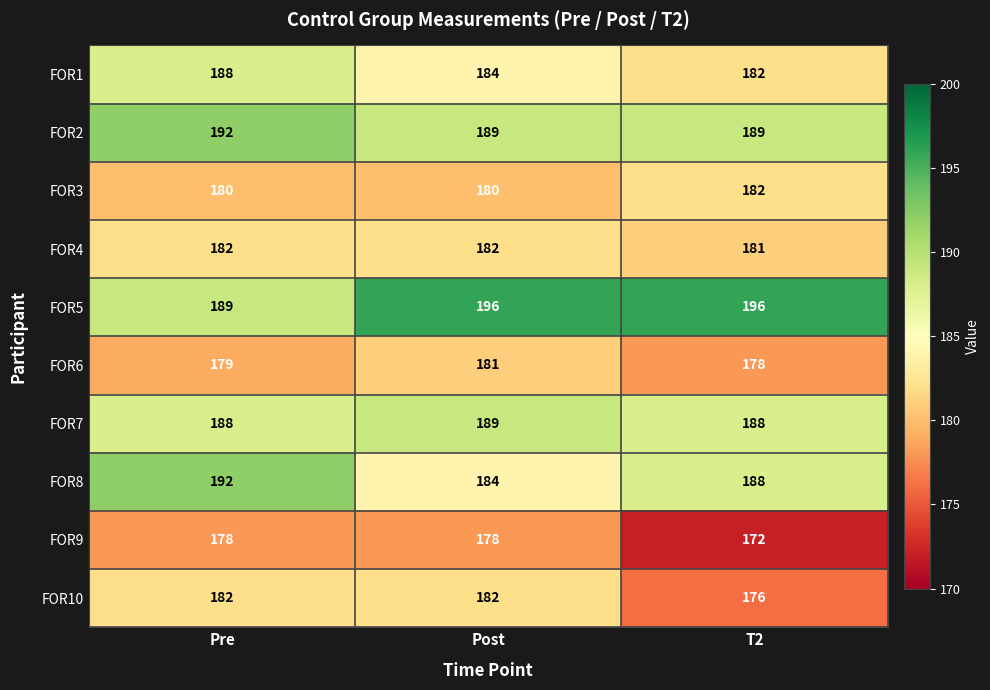

How many data points in FOR2 are above 189?

1